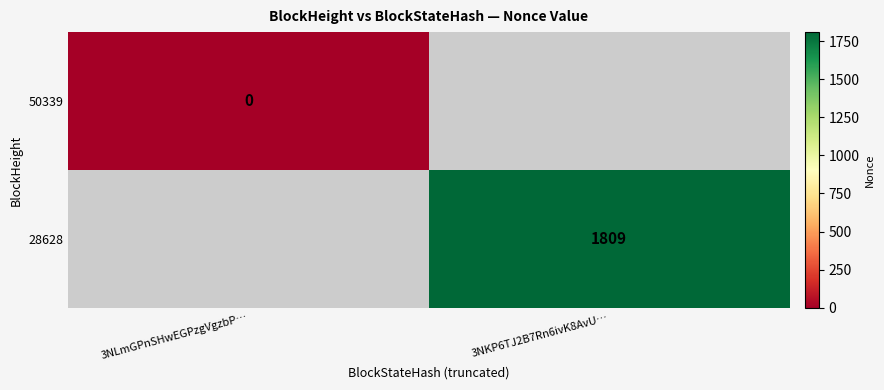

Is it true that 28628 equals 374 at 3NKP6TJ2B7Rn6ivK8AvU…?

False